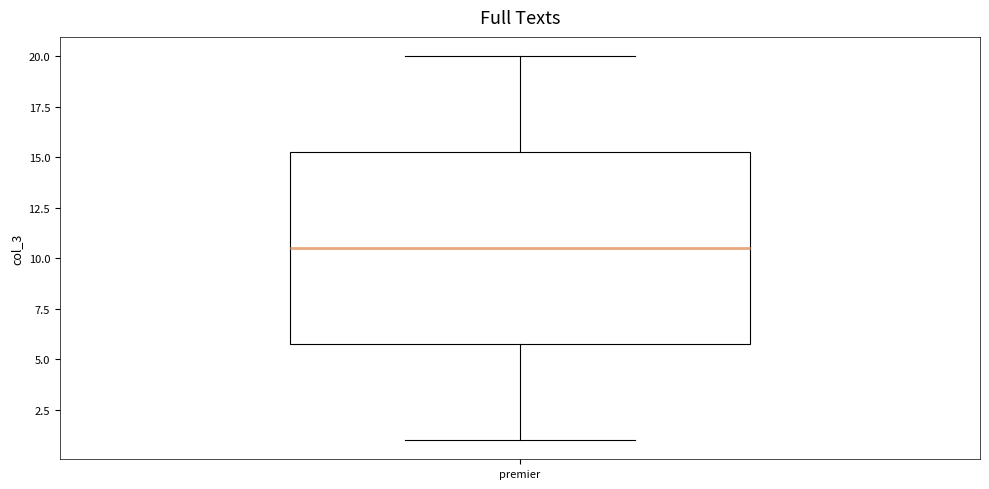

Where is the lower edge of the box for premier on the y-axis? The values are not printed on the chart, so give them approximately, as read against the axis.

6.0